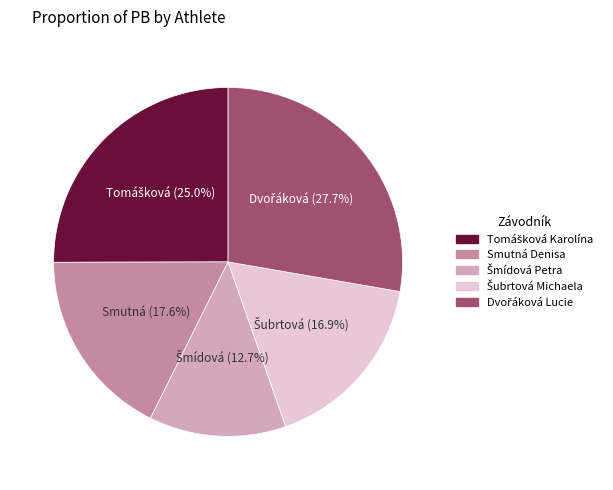

Does any single category account for the majority?

No